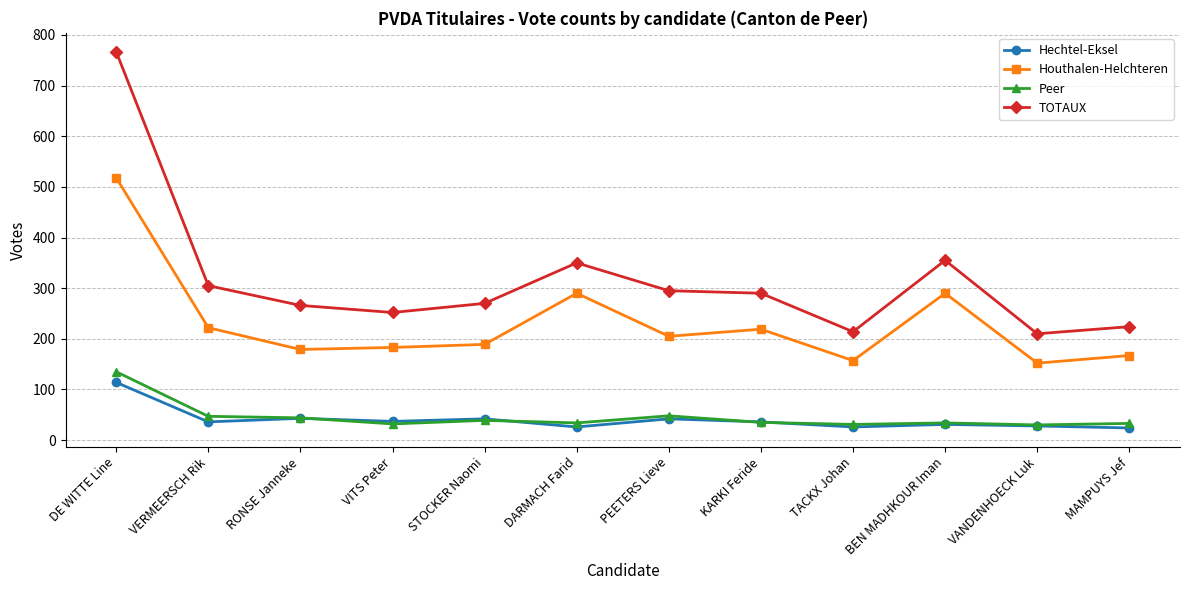

What is the minimum value shown in the chart?

24